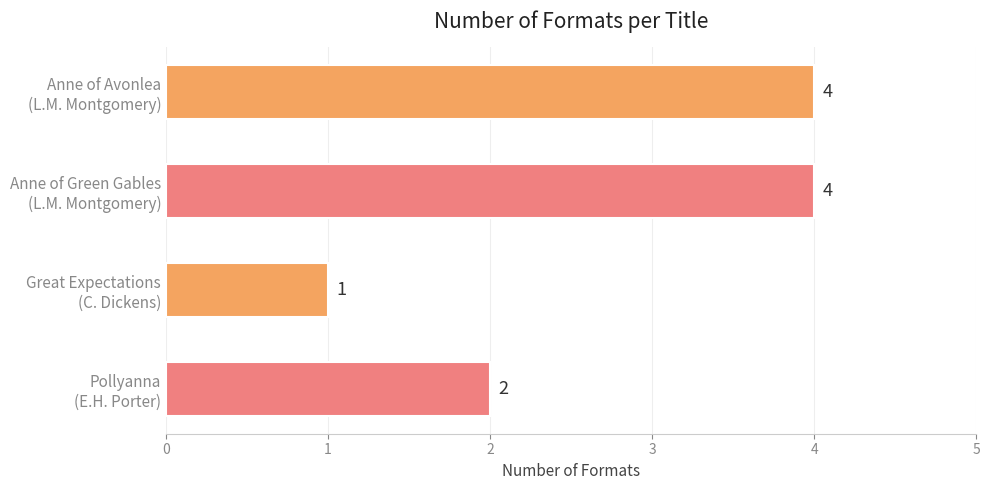

What is the value of the 4th bar from the top?

2